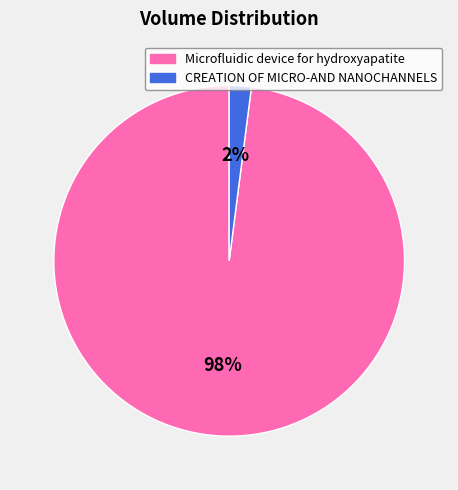

Which slice is the largest?

Microfluidic device for hydroxyapatite